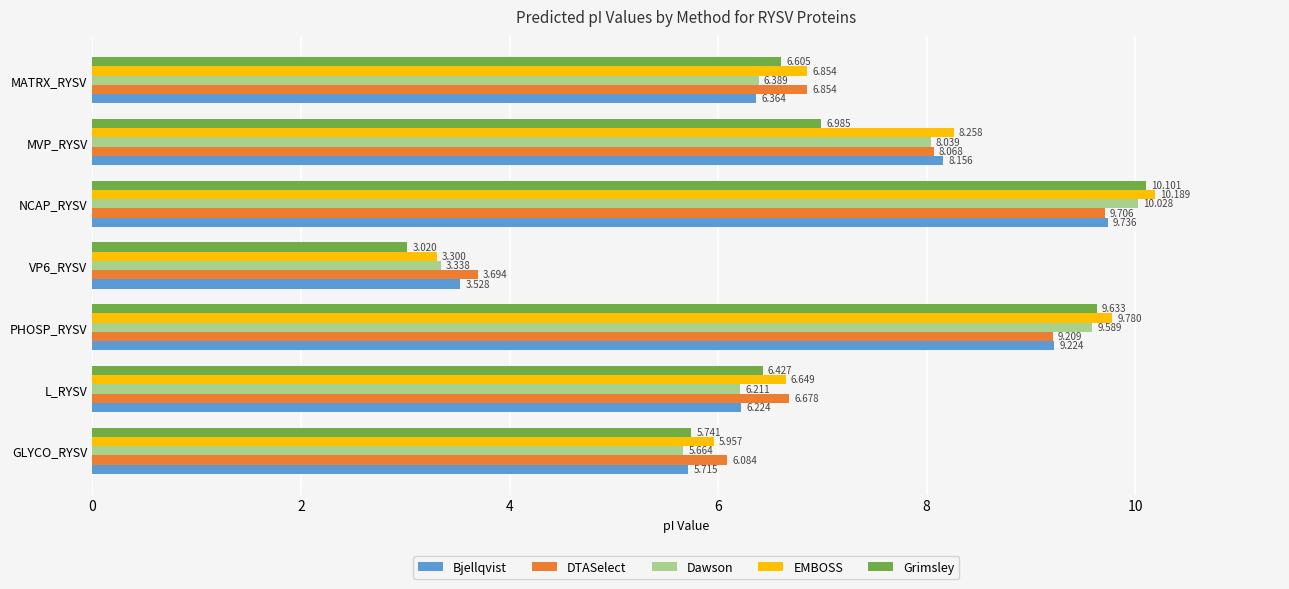

Rank the categories by Dawson value from lowest to highest.

VP6_RYSV, GLYCO_RYSV, L_RYSV, MATRX_RYSV, MVP_RYSV, PHOSP_RYSV, NCAP_RYSV